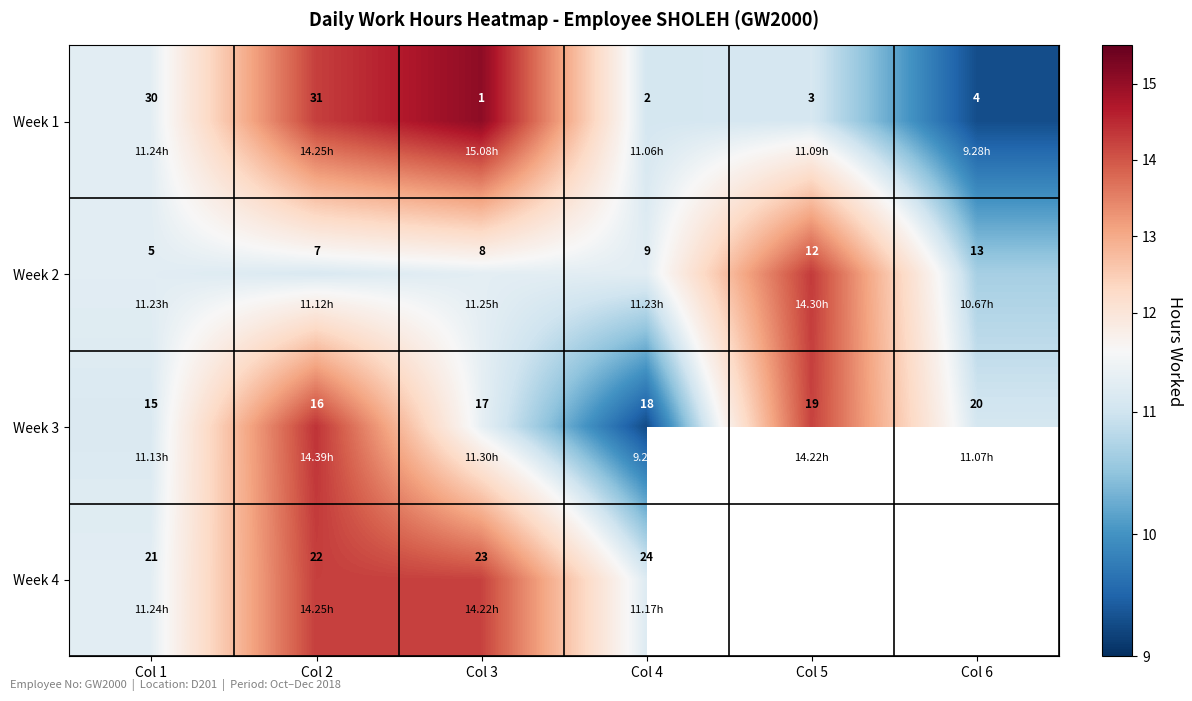

At Col 3, list the series in order from smallest to largest.

Week 1, Week 2, Week 3, Week 4